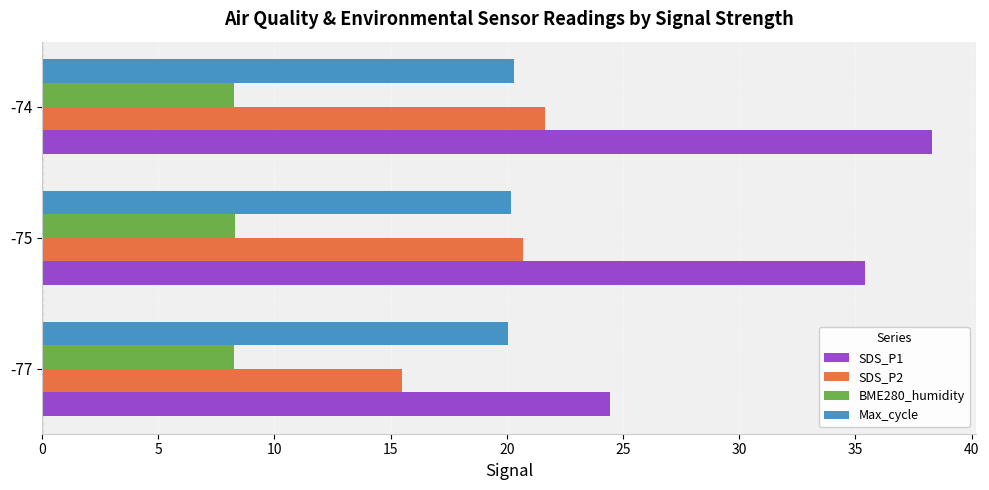

Which series has the largest total across all categories?

SDS_P1